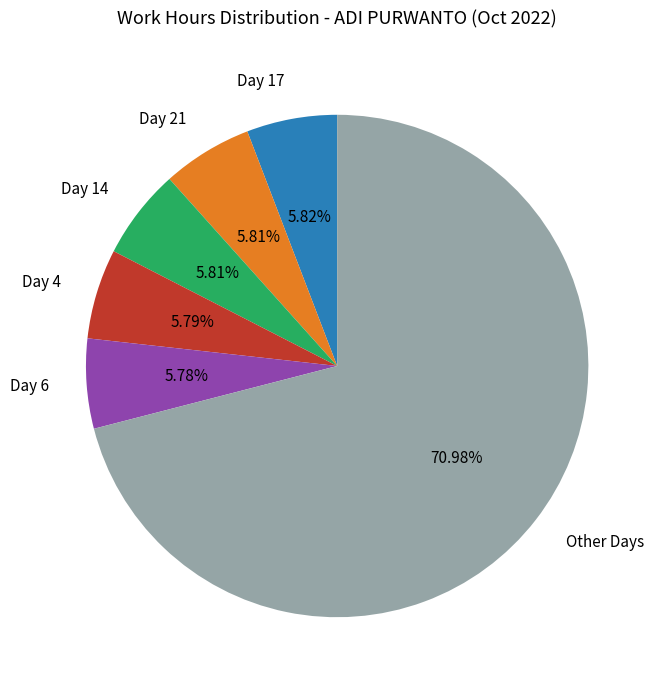

Approximately how many times larger is the value at Day 6 compared to Day 17?

1.0